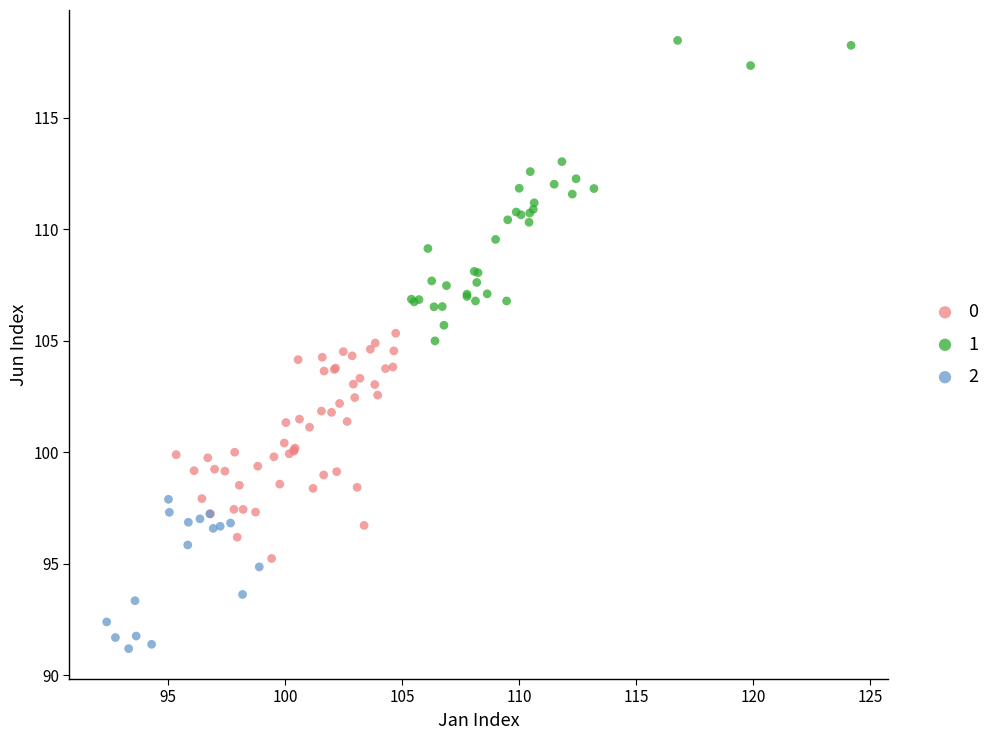

Which series has the largest Y range (max minus min)?

1